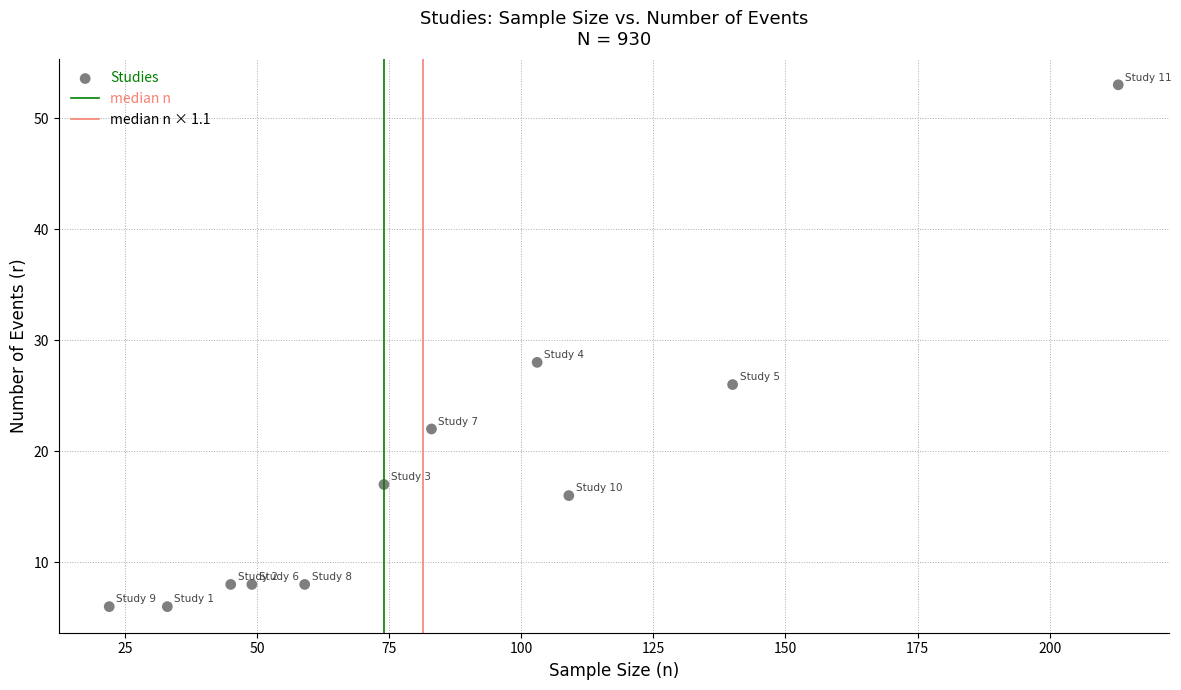

What Y value in the scatter plot is closest to 29?

28